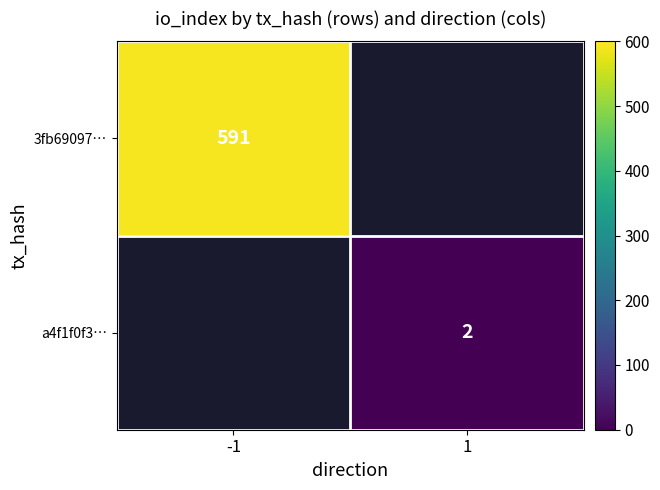

Which category has the highest value across all series?

-1